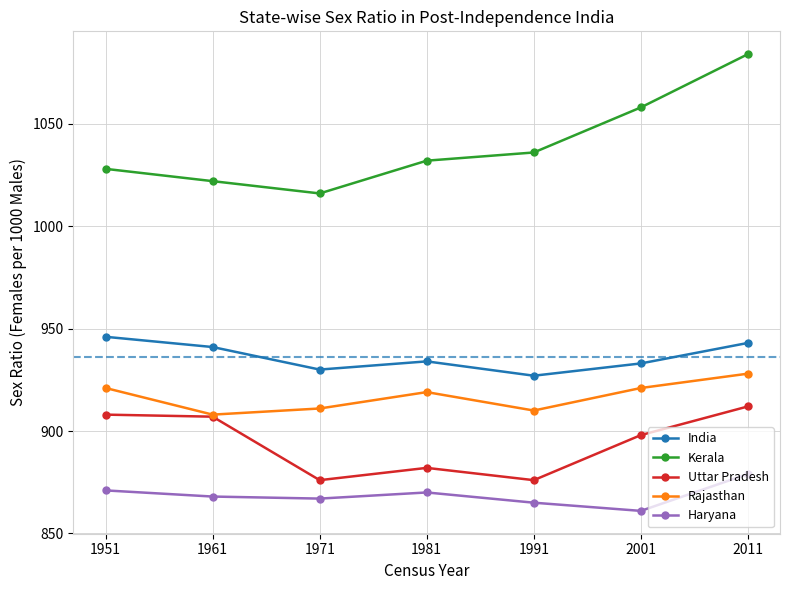

Rank the series by their maximum value, from highest to lowest.

Kerala, India, Rajasthan, Uttar Pradesh, Haryana